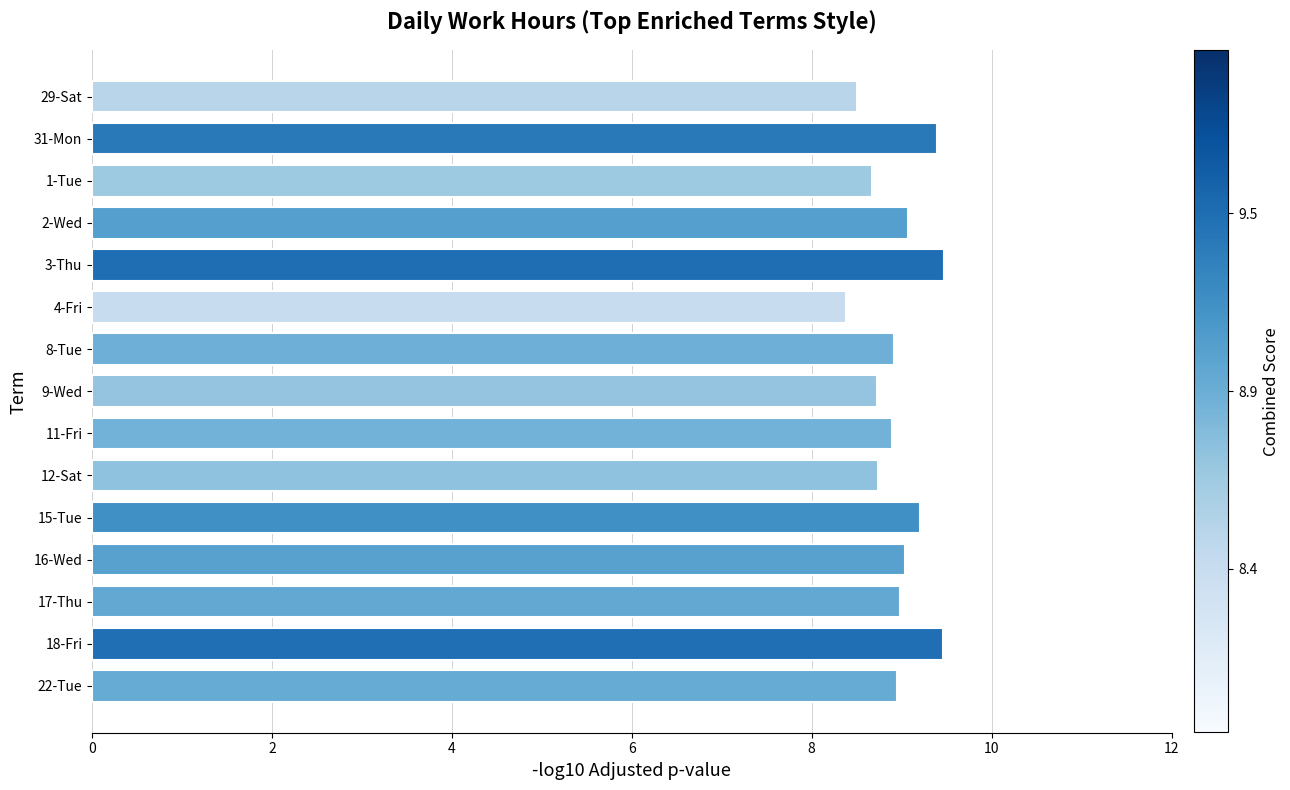

What is the sum of the values at 3-Thu and 22-Tue?

18.4